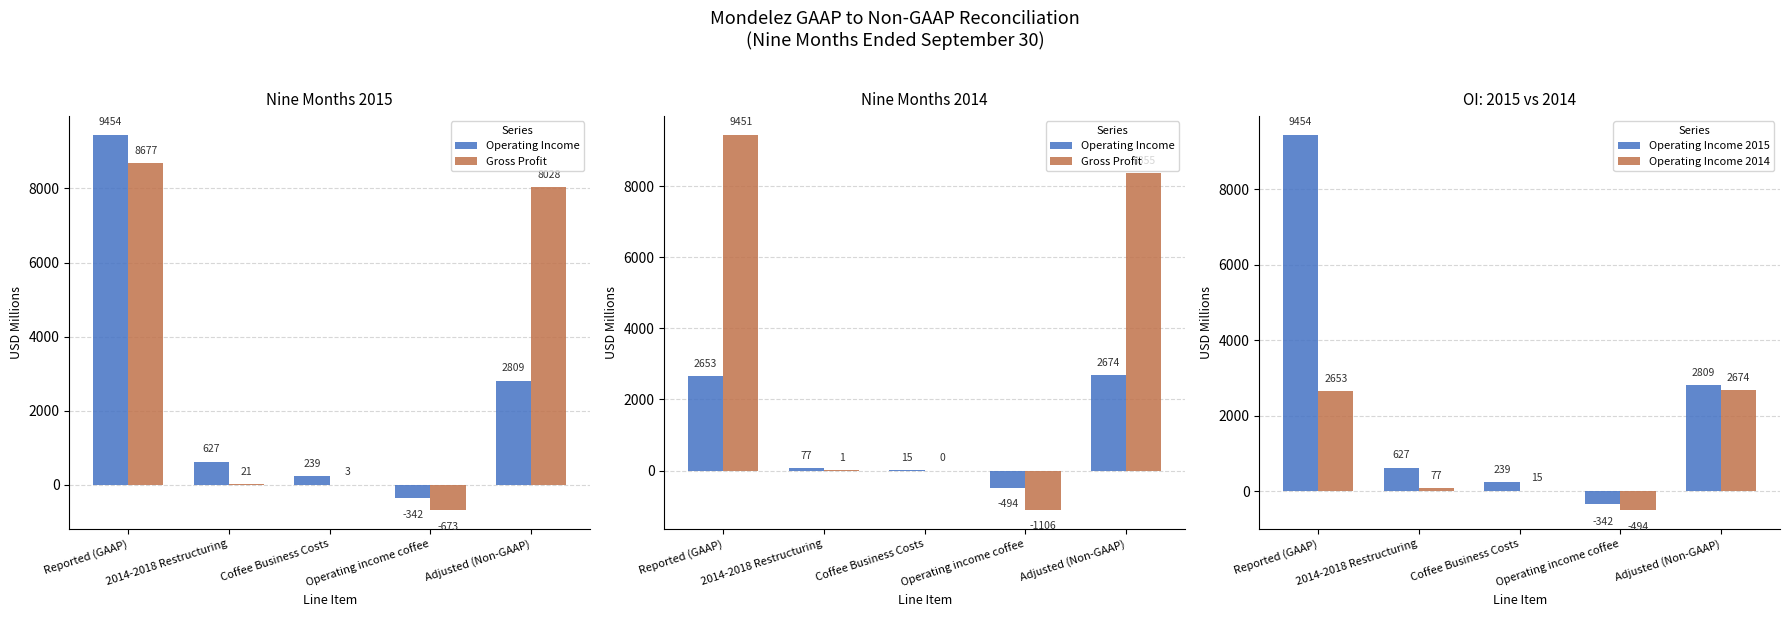

The value of Operating Income 2015 at Operating income coffee is -342. True or false?

True